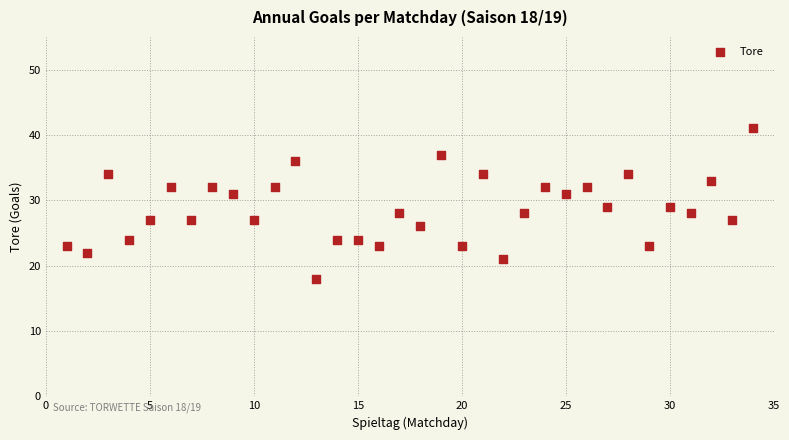

What is the range of Y values (max minus min)?

23